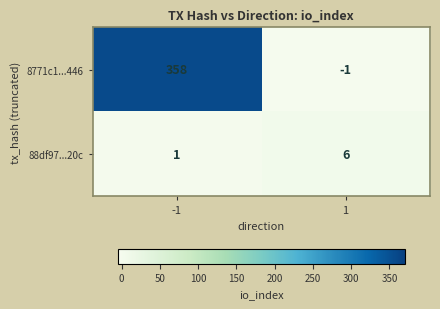

What is the sum of all 8771c1...446 values?

357